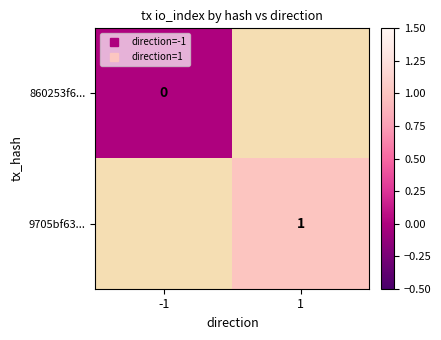

Is the value of 9705bf63... at -1 greater than the value of 860253f6... at -1?

No